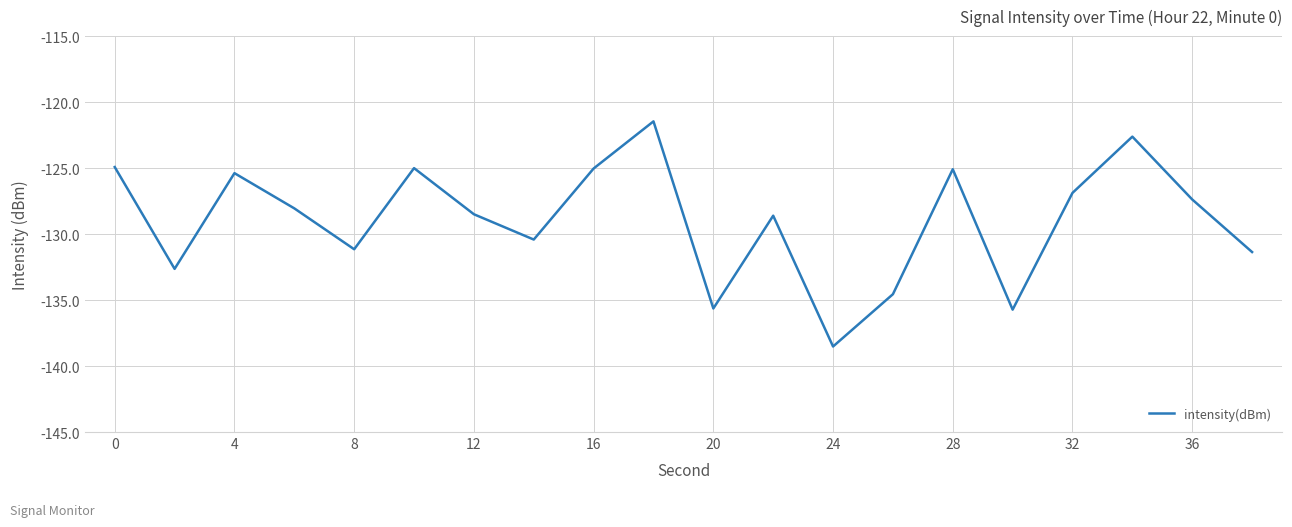

What is the smallest value displayed?

-138.5